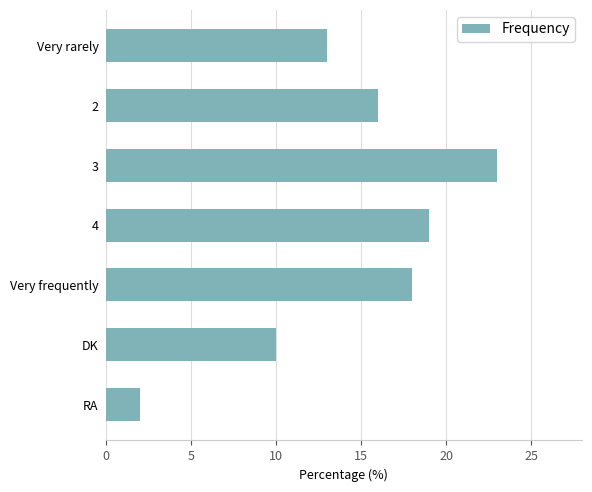

What is the average value?

14